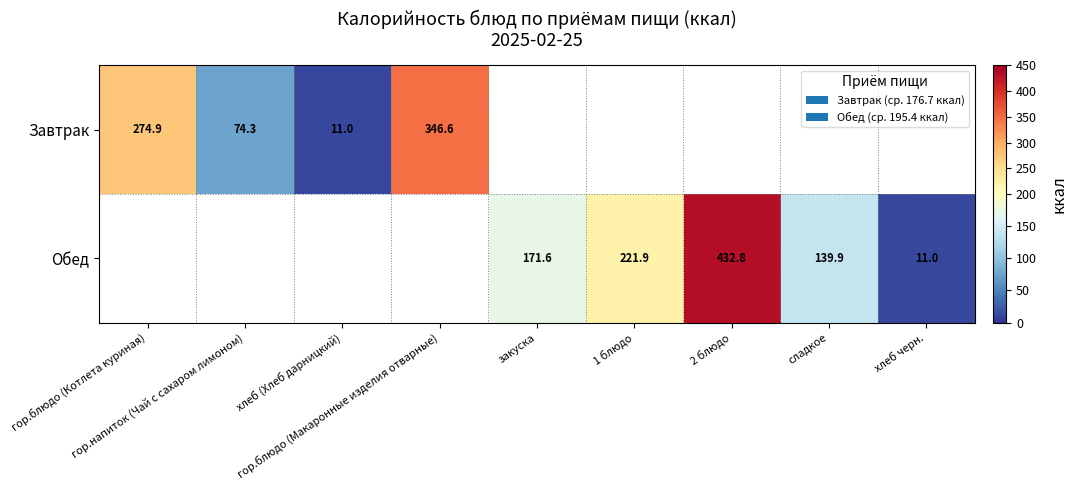

At which category does the chart reach its minimum across all series?

хлеб (Хлеб дарницкий)